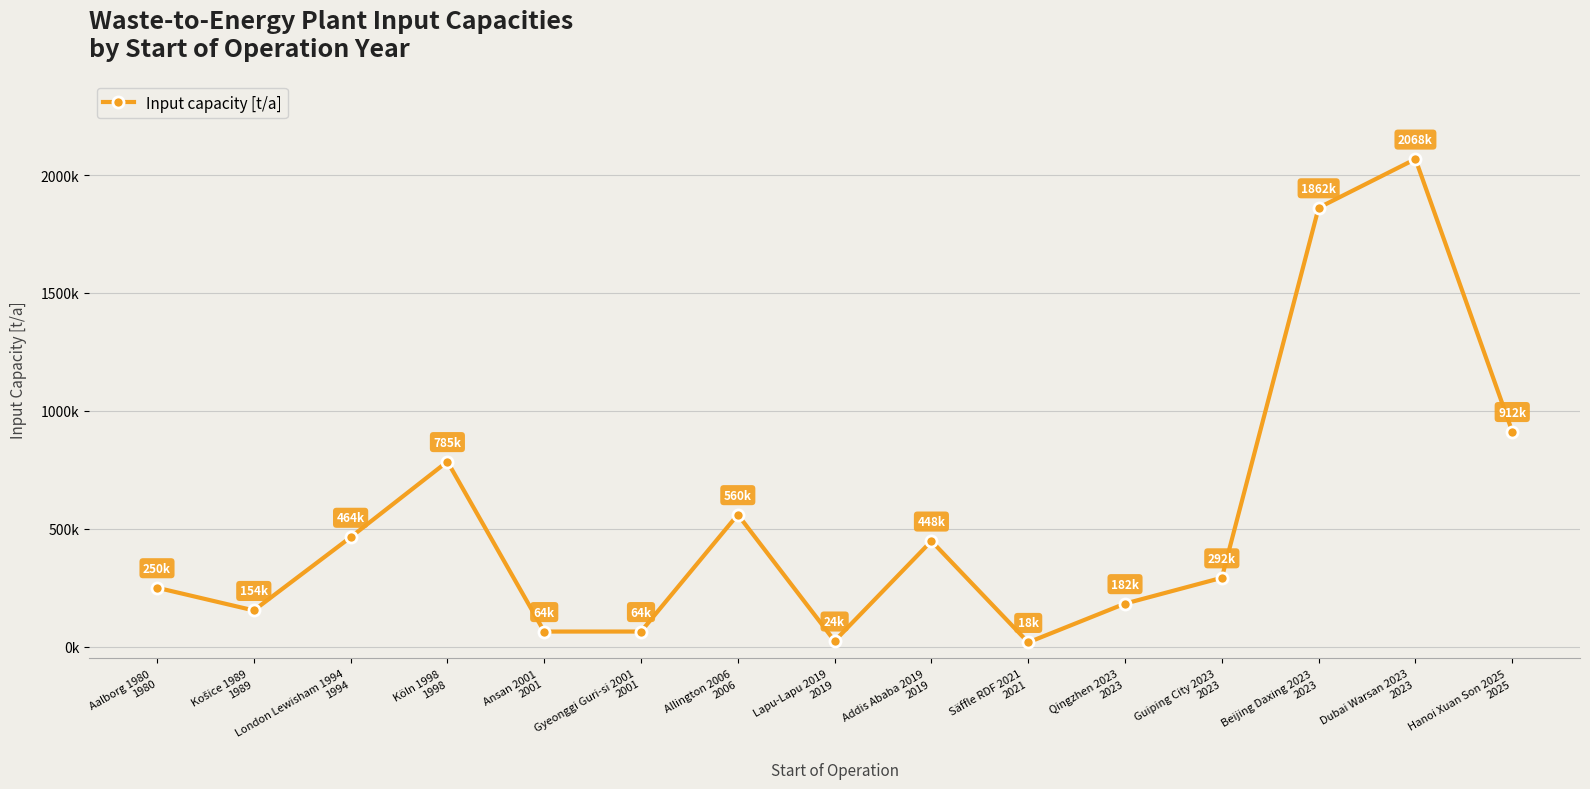

Is it true that the value at Lapu-Lapu 2019
2019 is 31903?

False